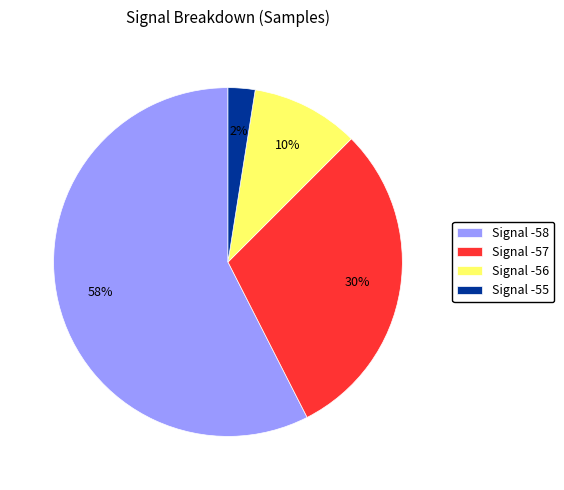

Is it true that Signal -56 is 1% of the pie?

False